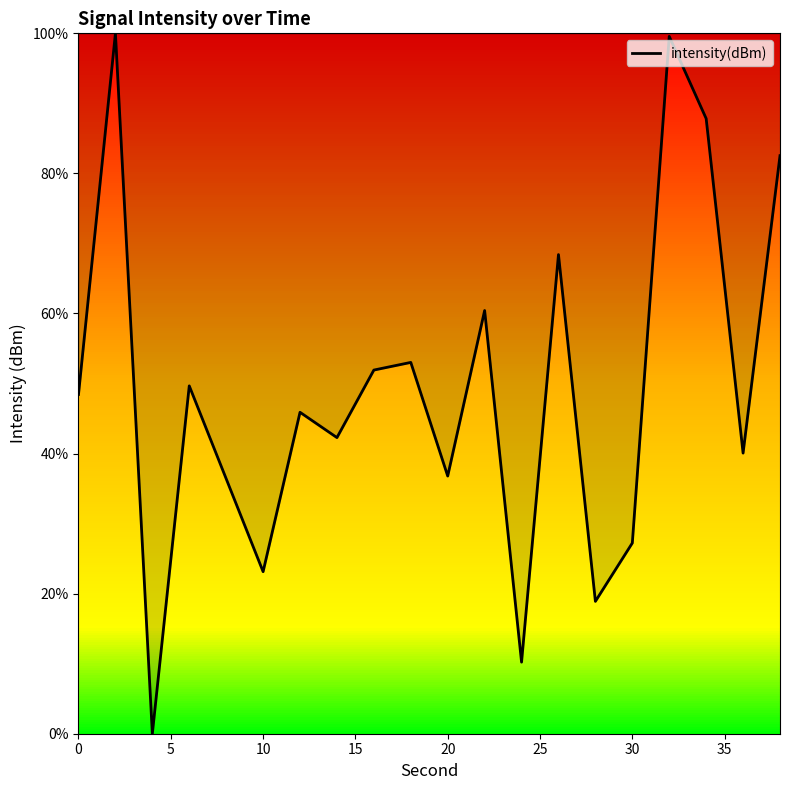

What is the maximum value shown in the chart?

100.0